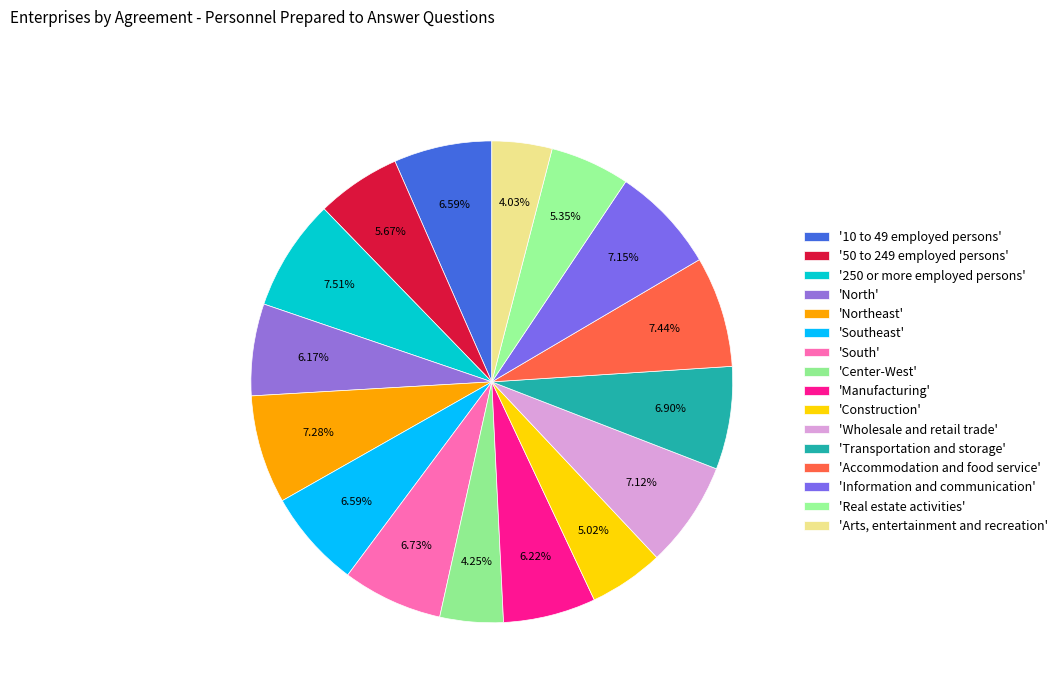

Which slice is the largest?

250 or more employed persons